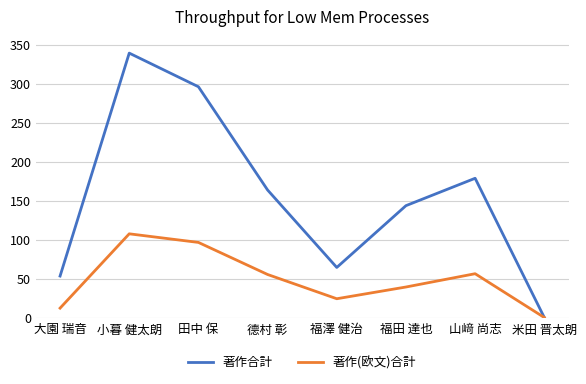

At how many categories does at least one series exceed 168?

3